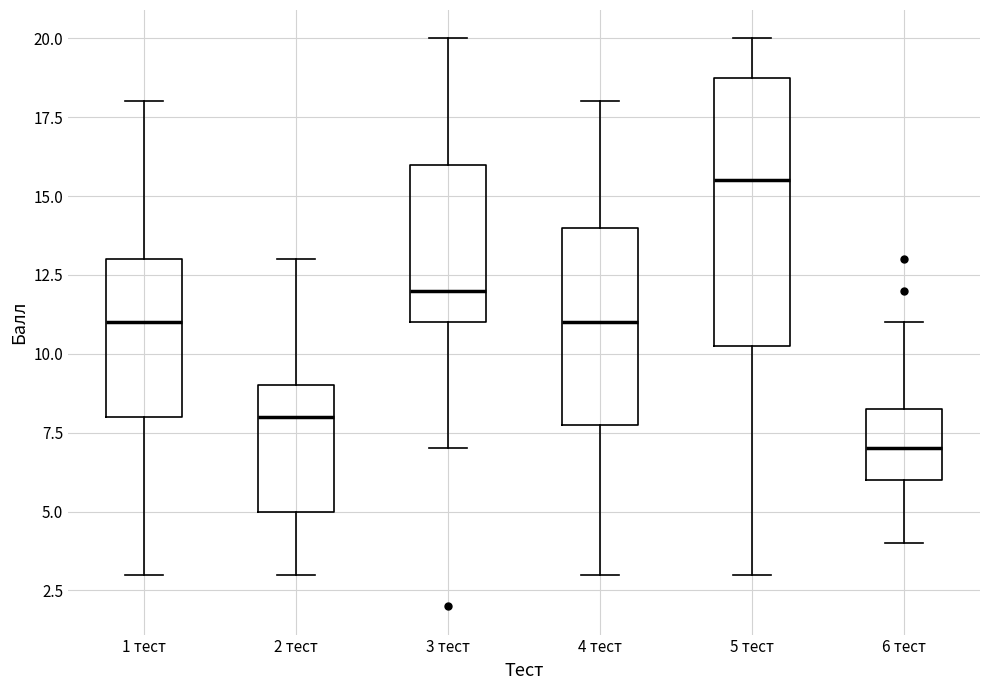

Which box is the tallest, from its lower edge to its upper edge?

5 тест